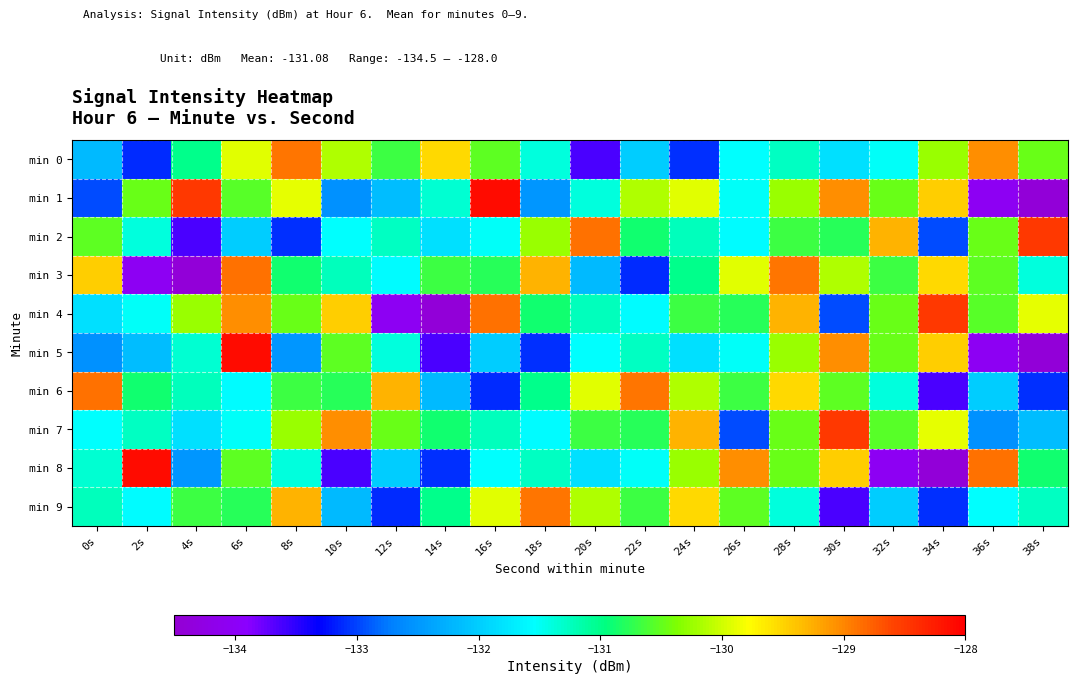

Which series has the largest range (max minus min)?

min 1